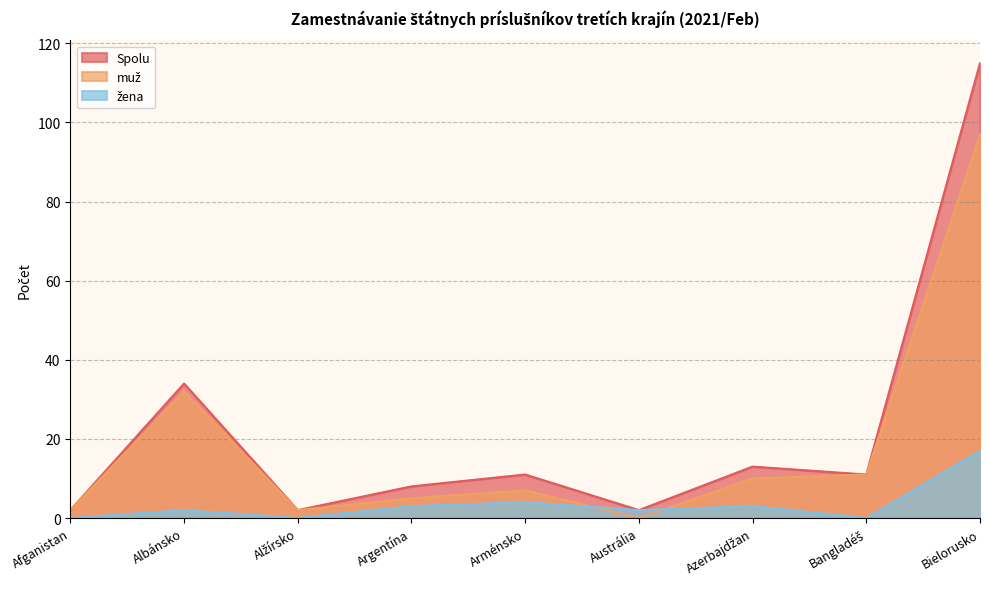

Is it true that muž equals 7 at Argentína?

False